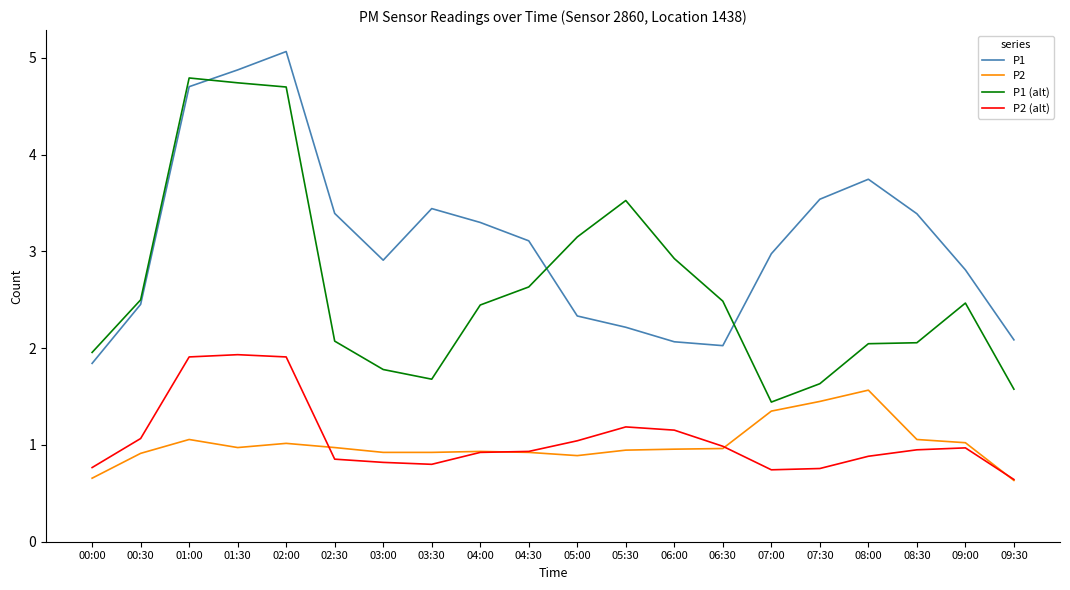

Which series has the largest total across all categories?

P1